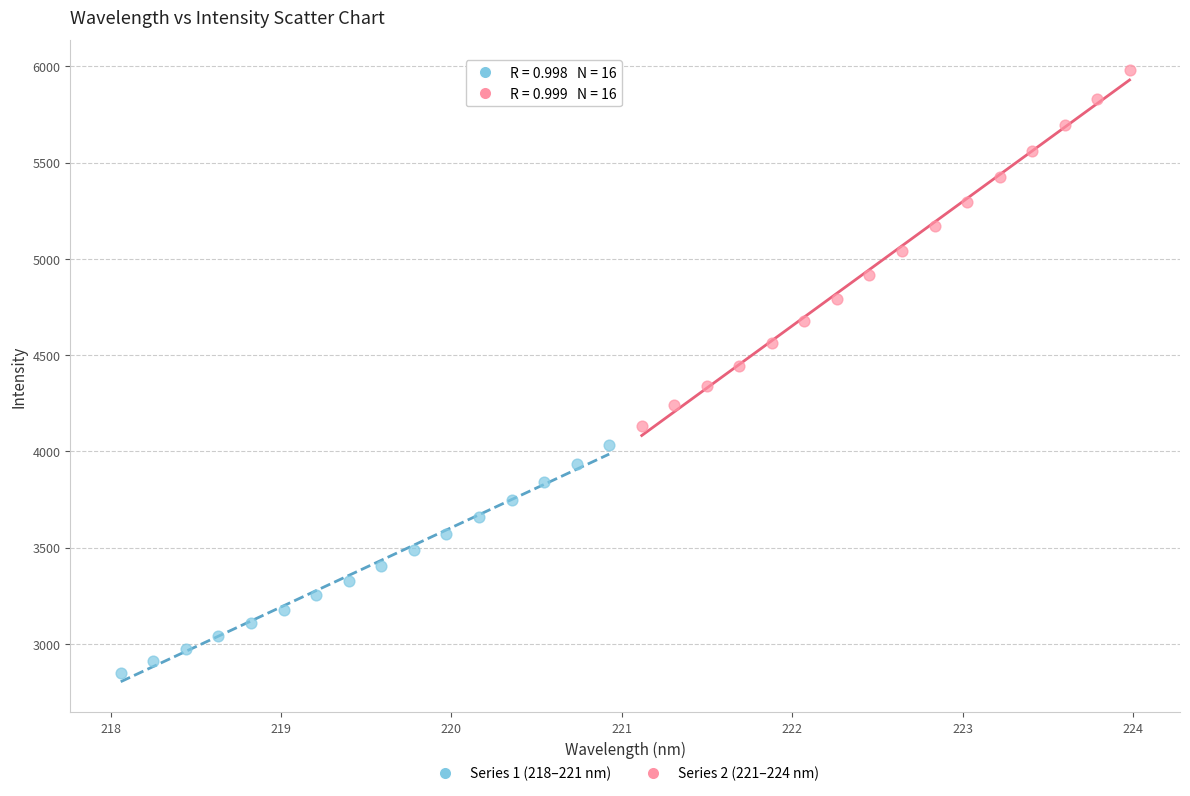

Which series reaches the maximum Y coordinate?

Series 2 (221–224 nm)